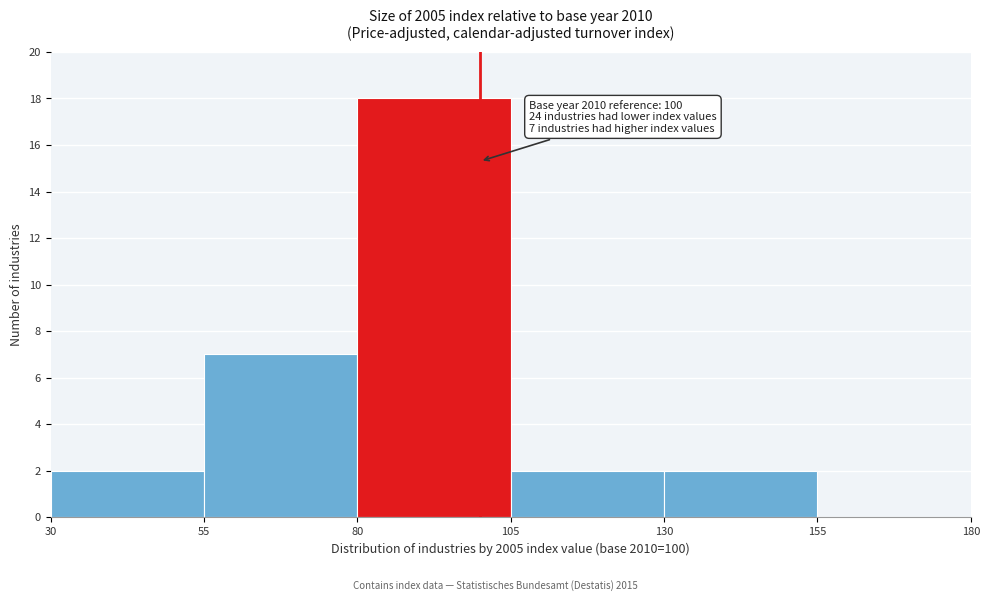

Which range on the x-axis has the tallest bar?

80 to 105